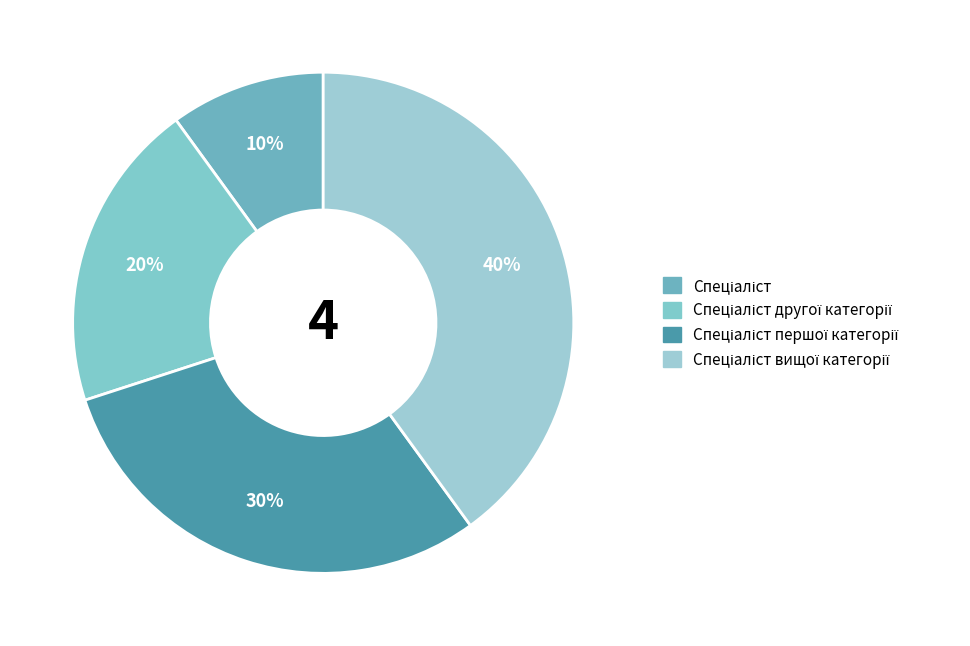

How many slices are in this pie chart?

4